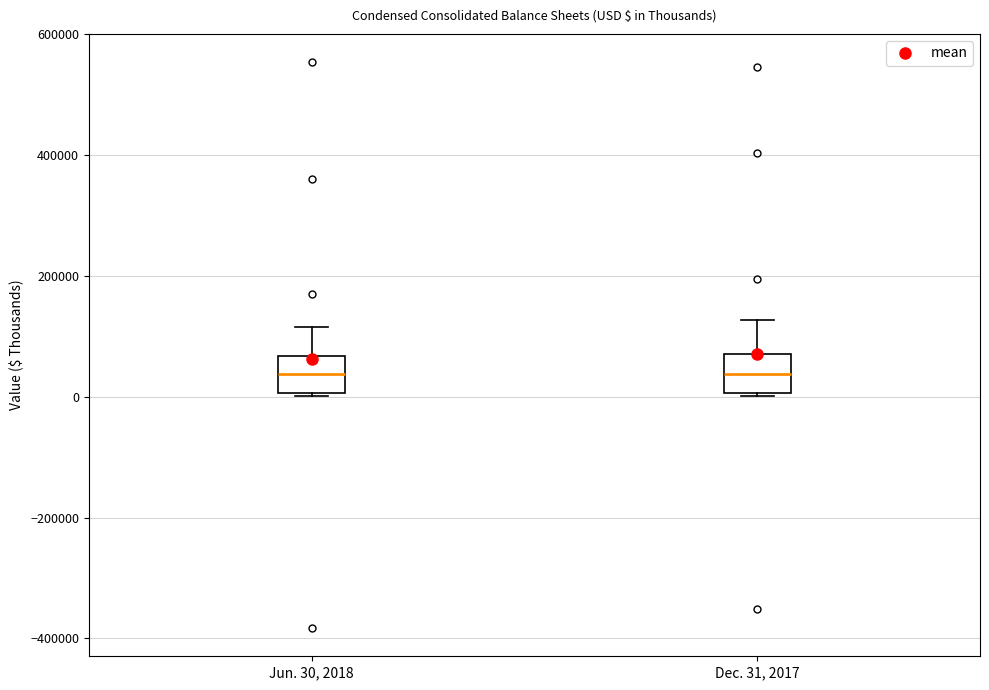

Reading left to right, read every box against the y-axis: the position of its median line, the range the box covers, and the ends of its whiskers. The values are not printed on the chart, so give them approximately, as read against the axis.

Jun. 30, 2018: median 40000, box 0 to 60000, whiskers 0 to 120000
Dec. 31, 2017: median 40000, box 0 to 80000, whiskers 0 to 120000